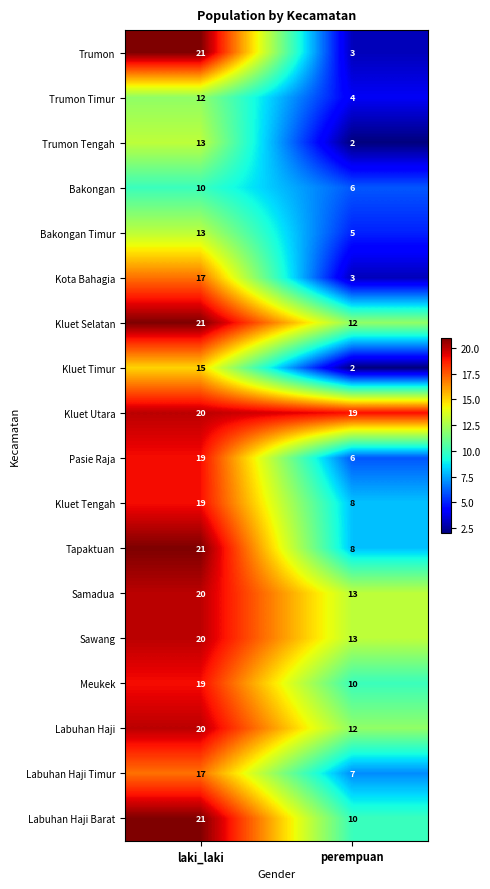

At which label is Kluet Selatan closest to 16?

perempuan